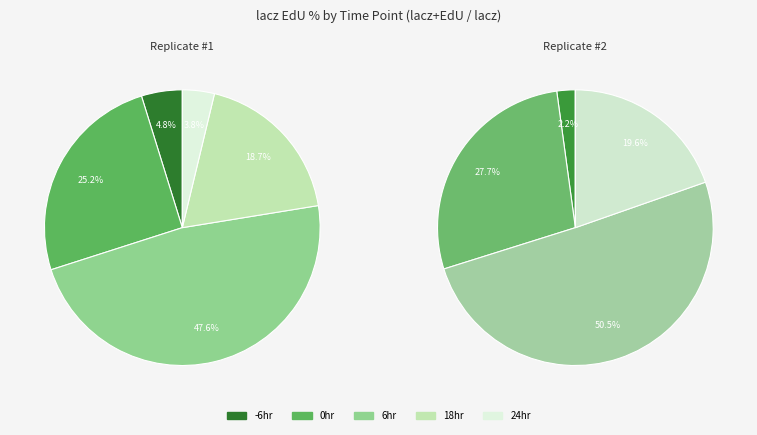

True or false: 18hr accounts for 29% of the total.

False